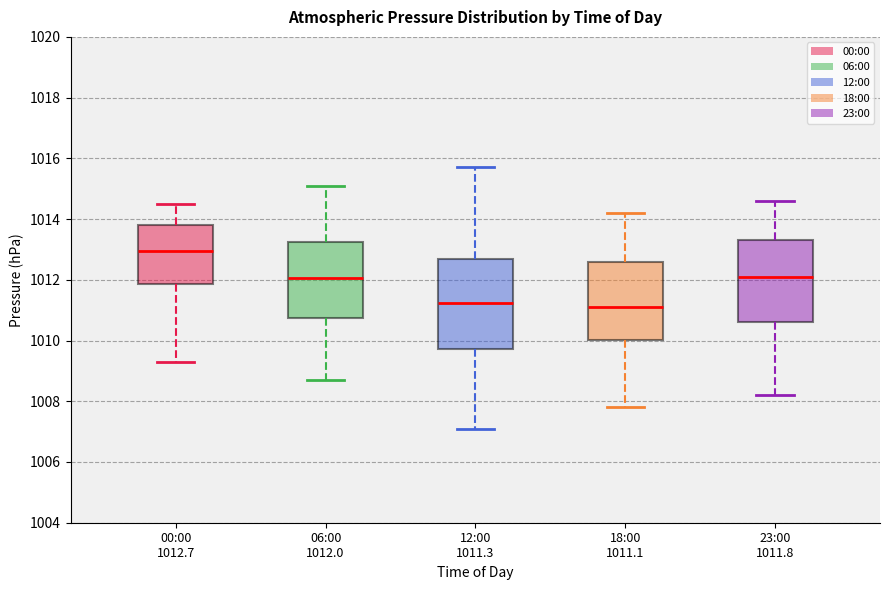

Where is the upper edge of the box for 00:00 1012.7 on the y-axis? The values are not printed on the chart, so give them approximately, as read against the axis.

1013.8